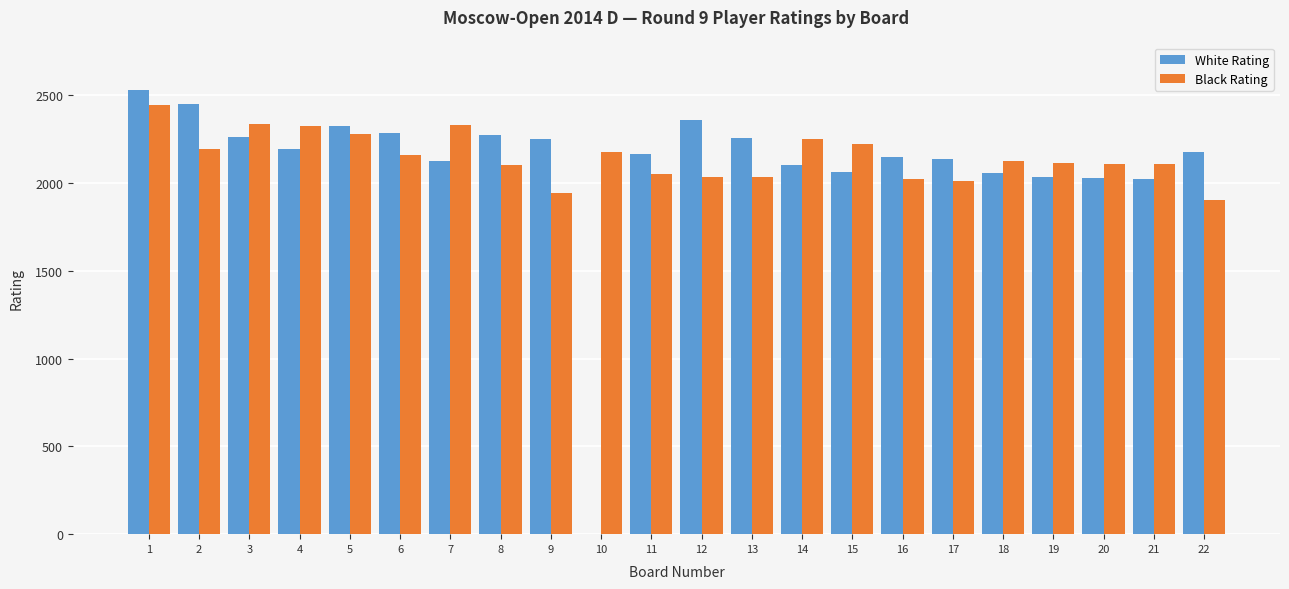

What is the total value across all series at 13?

4287